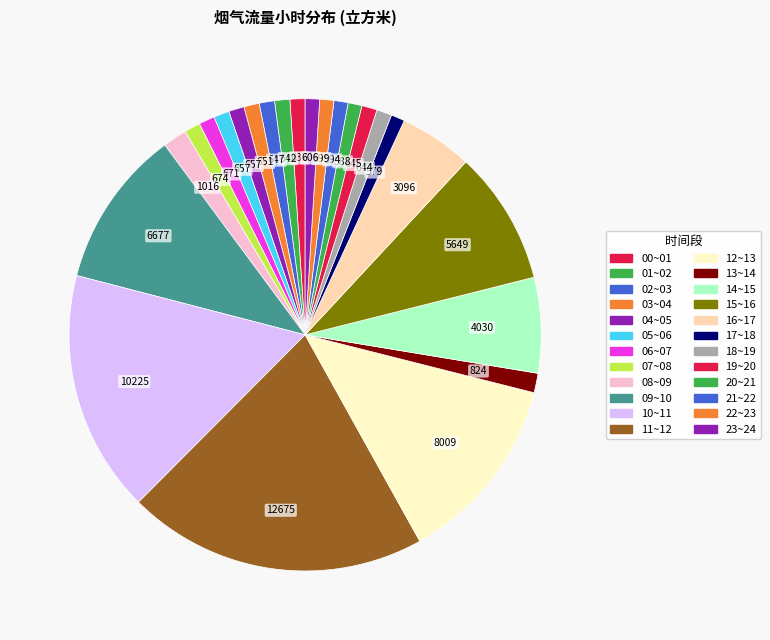

To the nearest percent, what is the average slice percentage?

4%